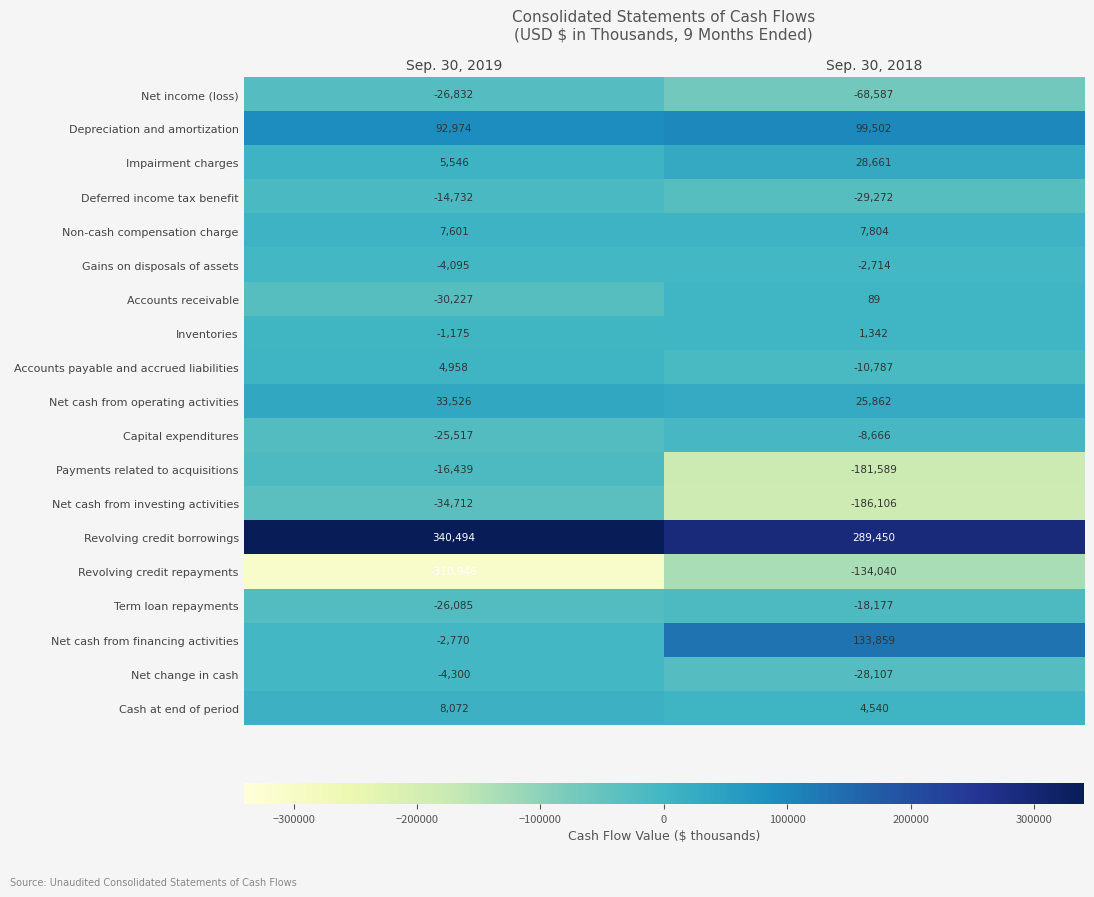

What is the total value across all series at Sep. 30, 2019?

-4659